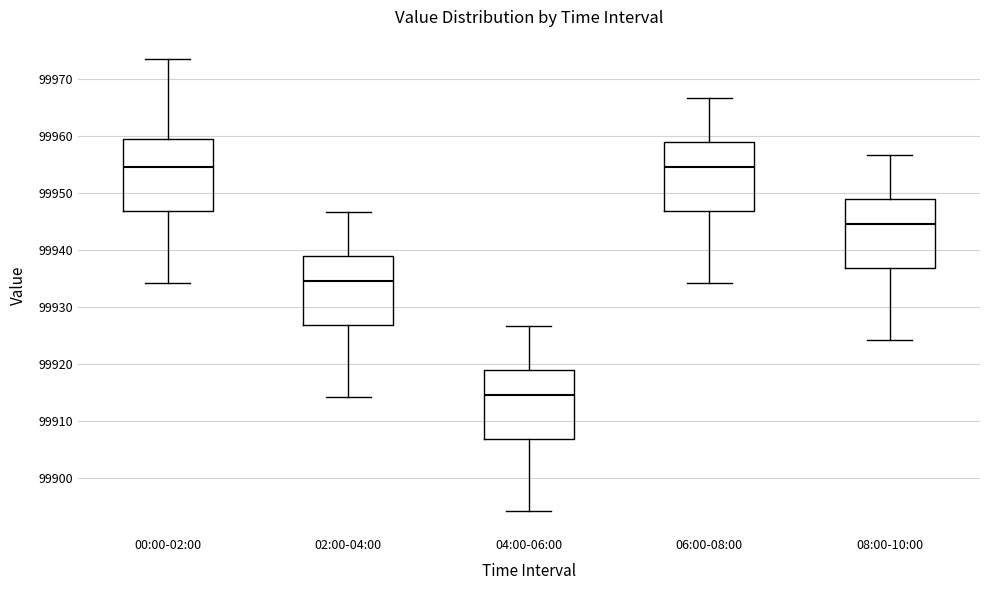

Reading left to right, transcribe this box plot: for each box, give where its median line is, the range the box spans, and where its two whiskers end, as read against the y-axis. The values are not printed on the chart, so give them approximately, as read against the axis.

00:00-02:00: median 99955, box 99947 to 99960, whiskers 99934 to 99974
02:00-04:00: median 99935, box 99927 to 99939, whiskers 99914 to 99947
04:00-06:00: median 99915, box 99907 to 99919, whiskers 99894 to 99927
06:00-08:00: median 99955, box 99947 to 99959, whiskers 99934 to 99967
08:00-10:00: median 99945, box 99937 to 99949, whiskers 99924 to 99957